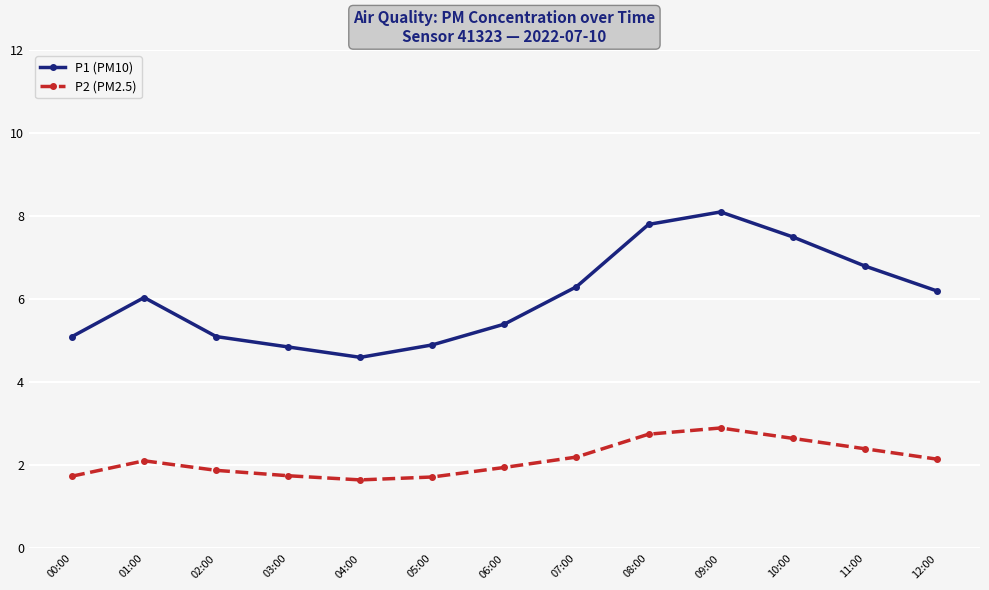

Which series has the largest total across all categories?

P1 (PM10)